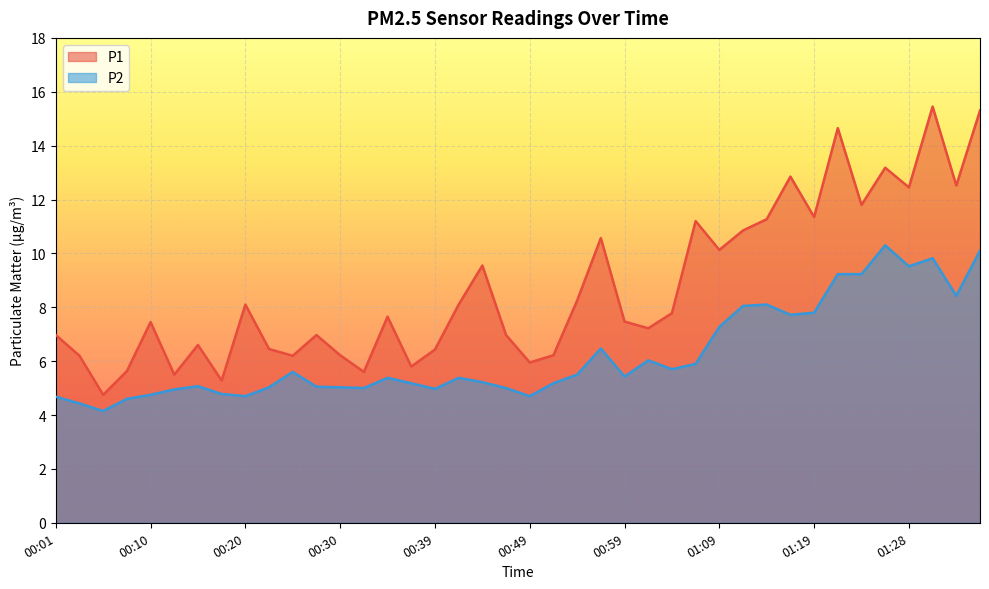

What position from the left is 01:06?

28